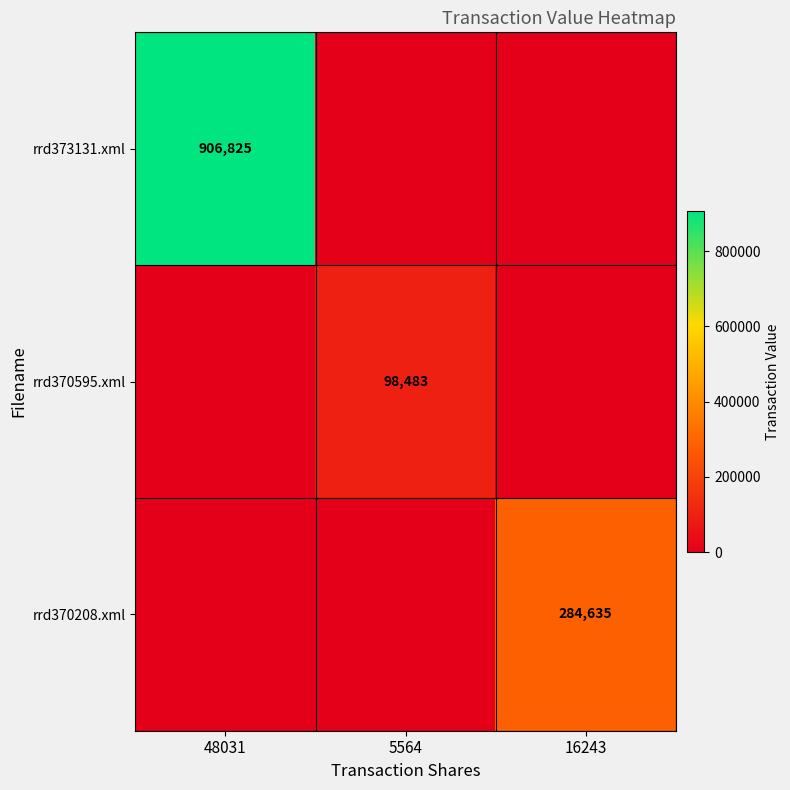

The rrd373131.xml series shows 906825 at 48031. True or false?

True